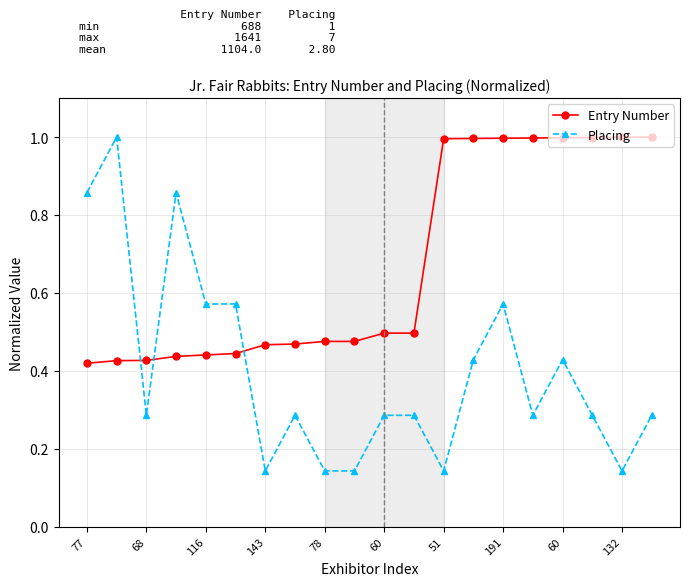

Which series has the largest total across all categories?

Entry Number